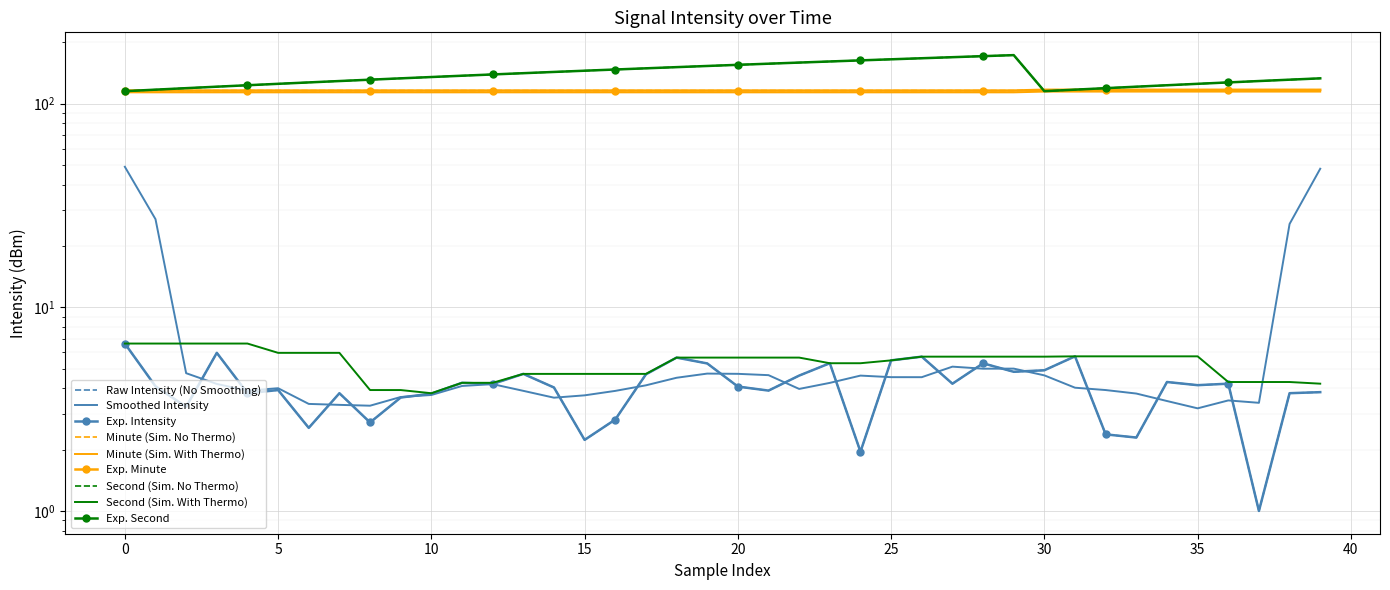

List the series in order of their overall mean, highest first.

second, minute, intensity(dBm)